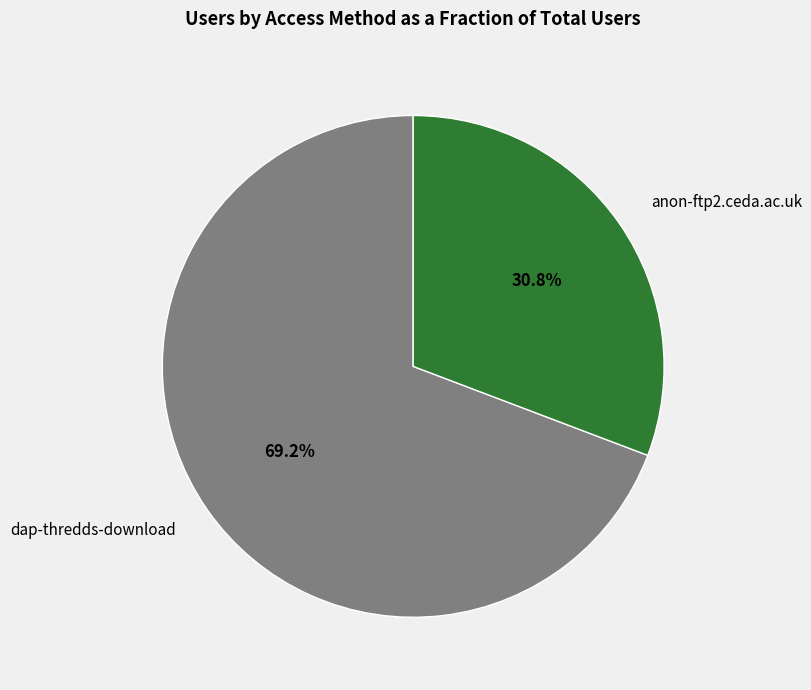

Is it true that dap-thredds-download is 77% of the pie?

False